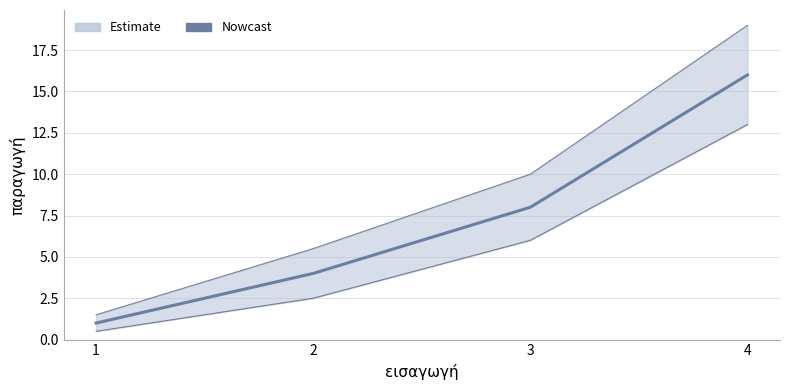

List the labels in order of value, largest first.

4, 3, 2, 1